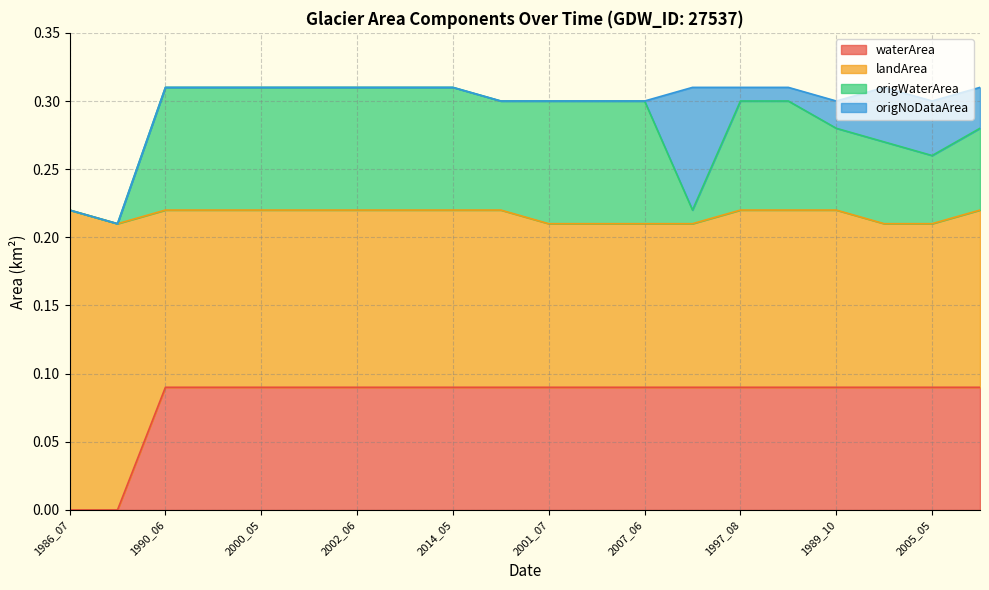

The value of waterArea at 1989_10 is 0.0. True or false?

False